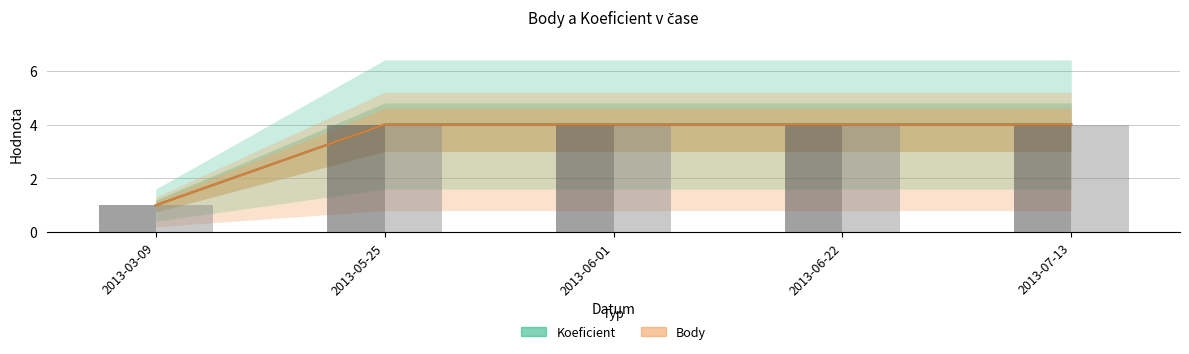

What position from the left is 2013-03-09?

1